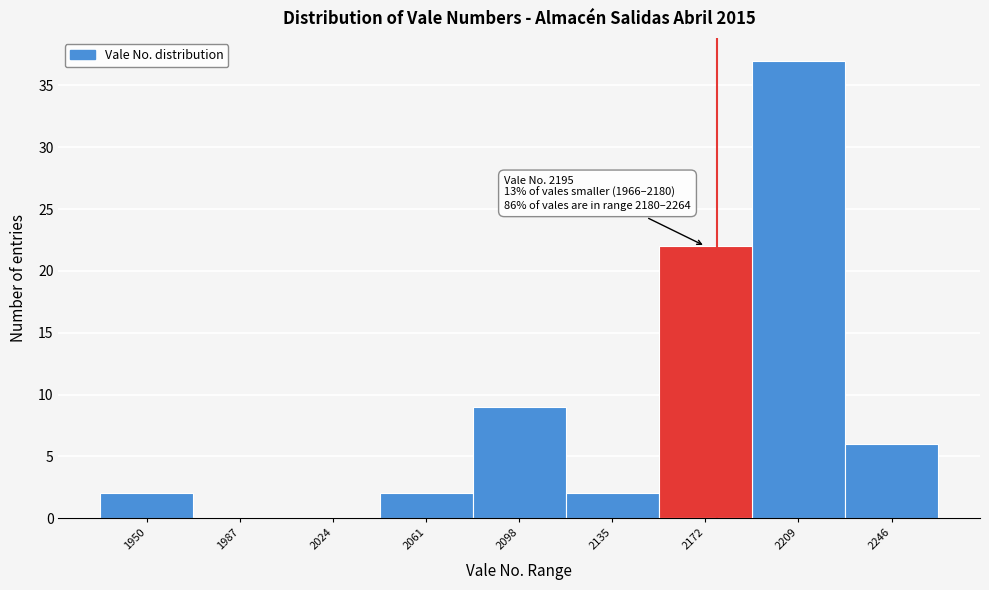

Reading left to right, list all the values displayed in this chart.

1950=2	1987=0	2024=0	2061=2	2098=9	2135=2	2172=22	2209=37	2246=6